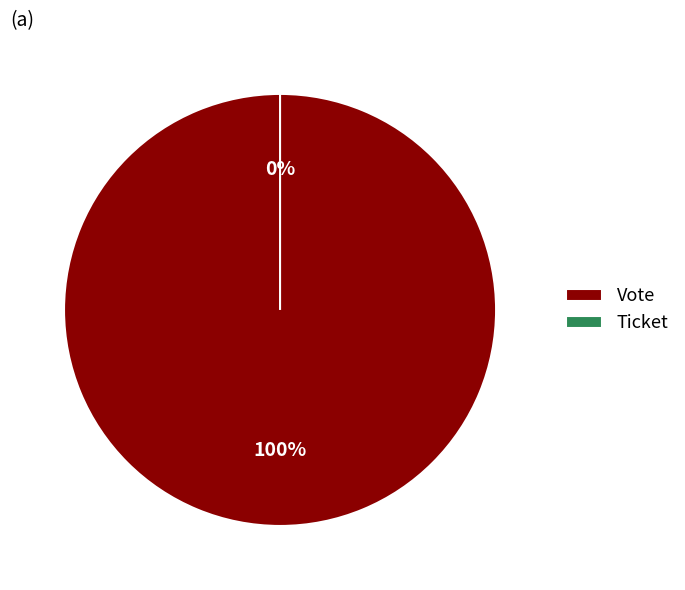

True or false: Ticket accounts for 1% of the total.

False